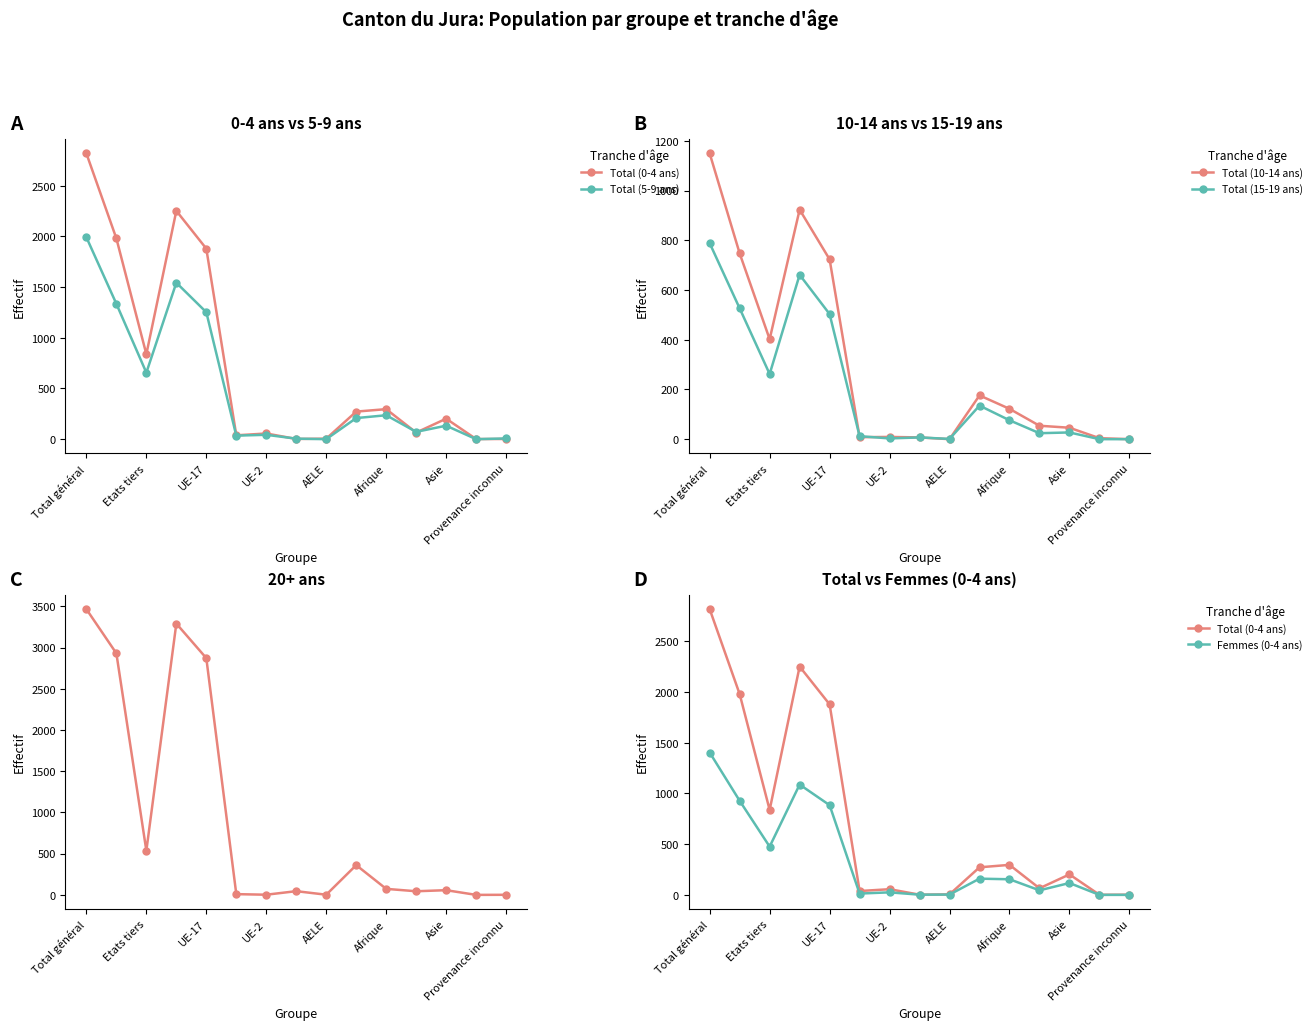

How many lines are shown in the chart?

6